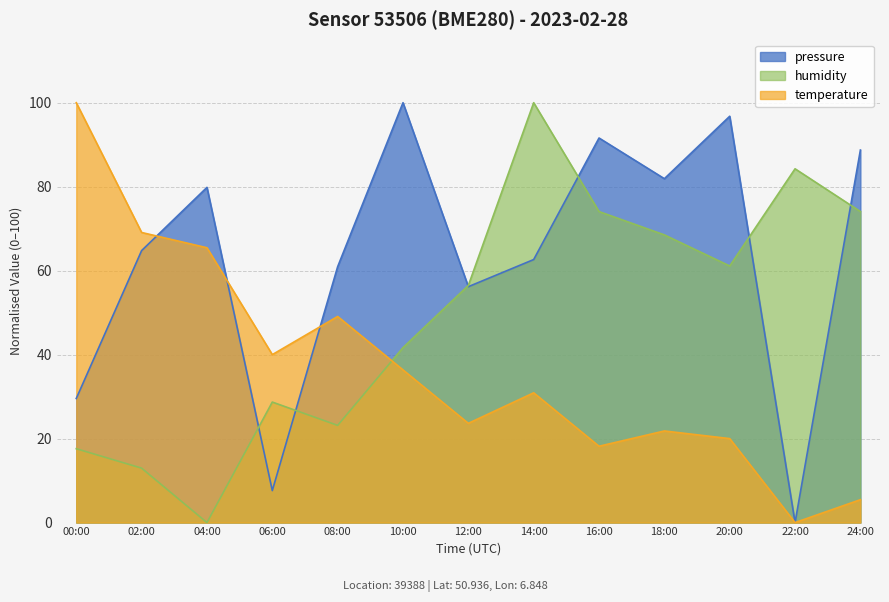

After their last crossing, which series has the higher values: temperature or pressure?

pressure